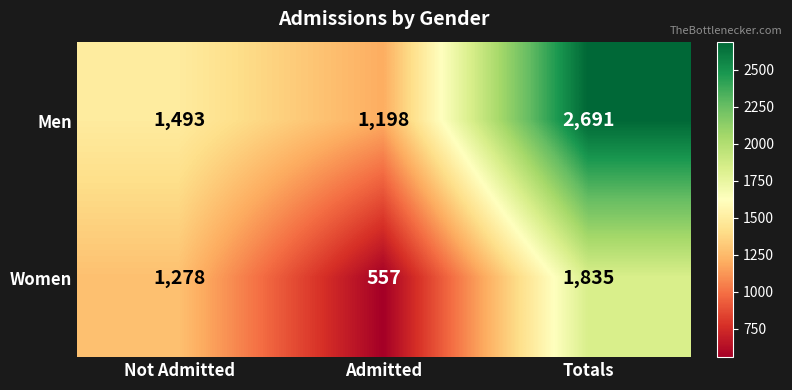

At which label does Men reach its peak?

Totals